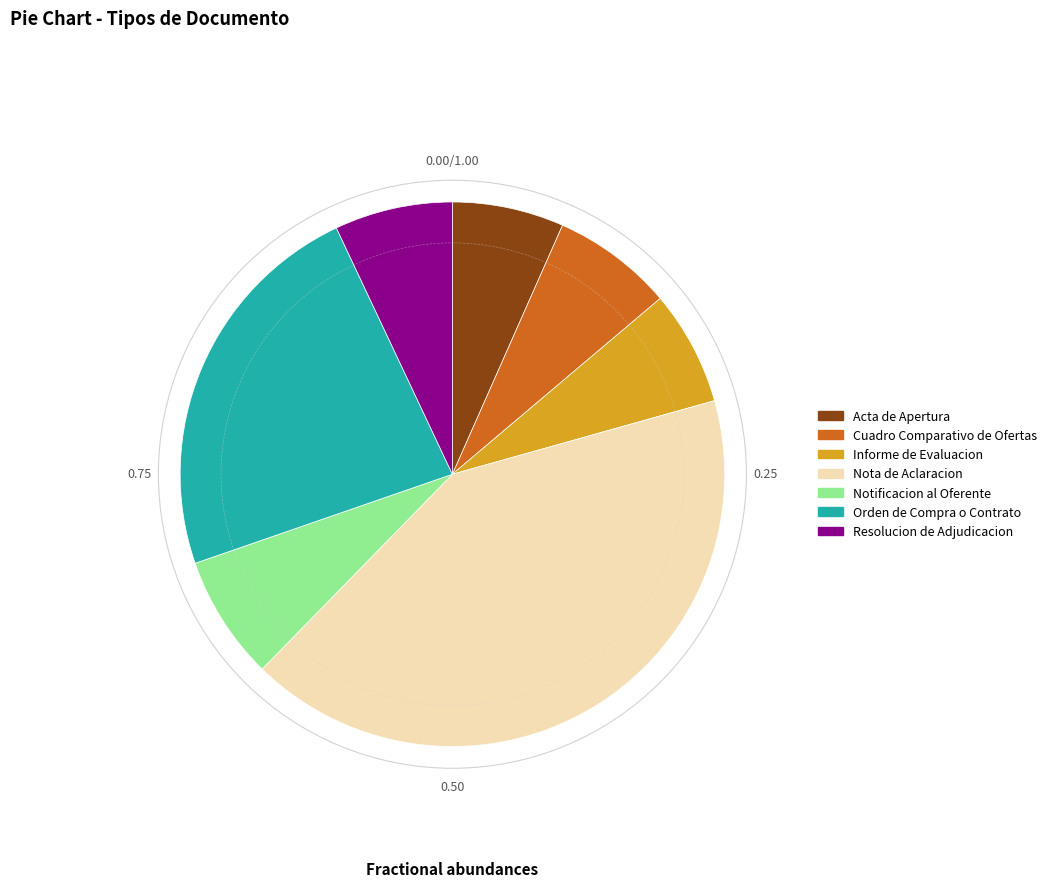

Is it true that Orden de Compra o Contrato is 23% of the pie?

True